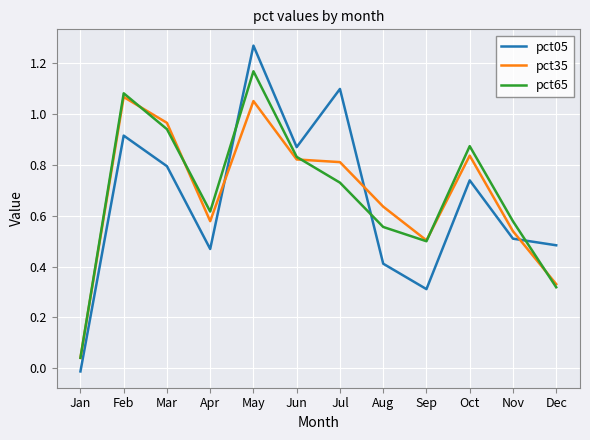

Which category has the lowest value in the pct65 series?

Jan